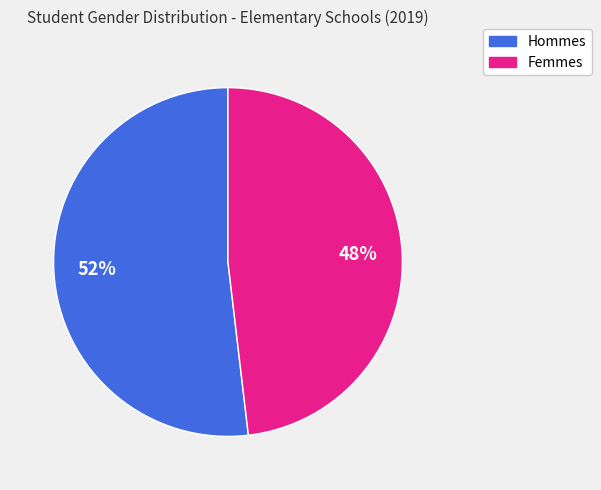

To the nearest percent, what is the difference between the largest and smallest slice percentages?

4%